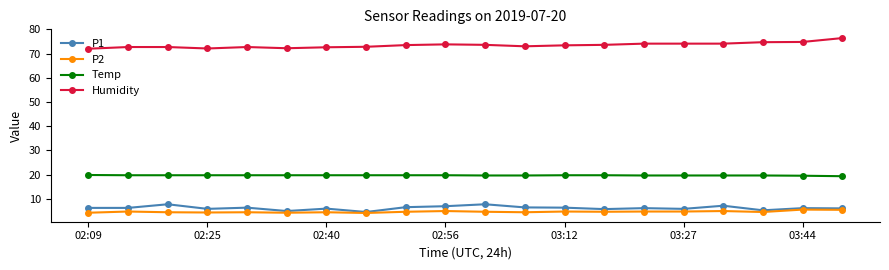

What is the value of the Humidity point at the 5th from the left?

72.7